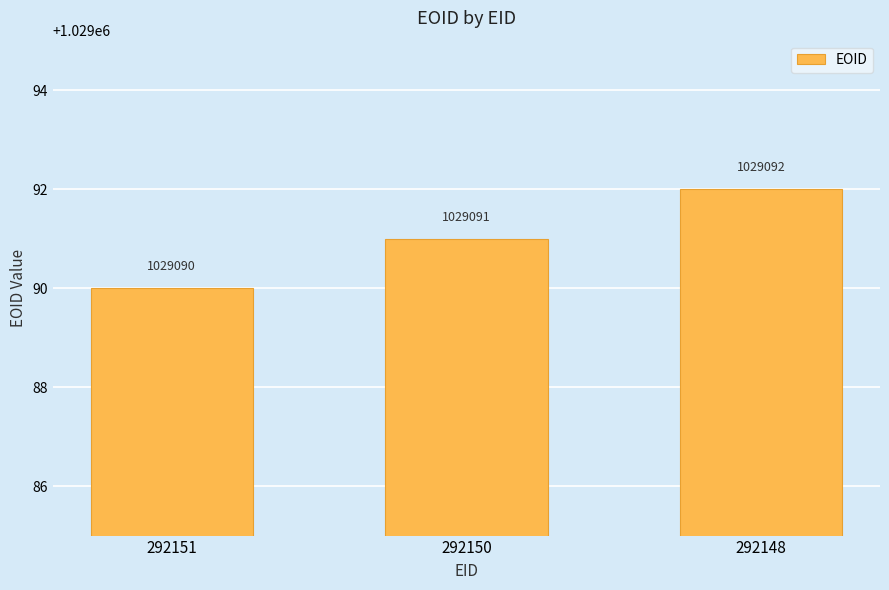

How many values are between 1029090 and 1029092?

3